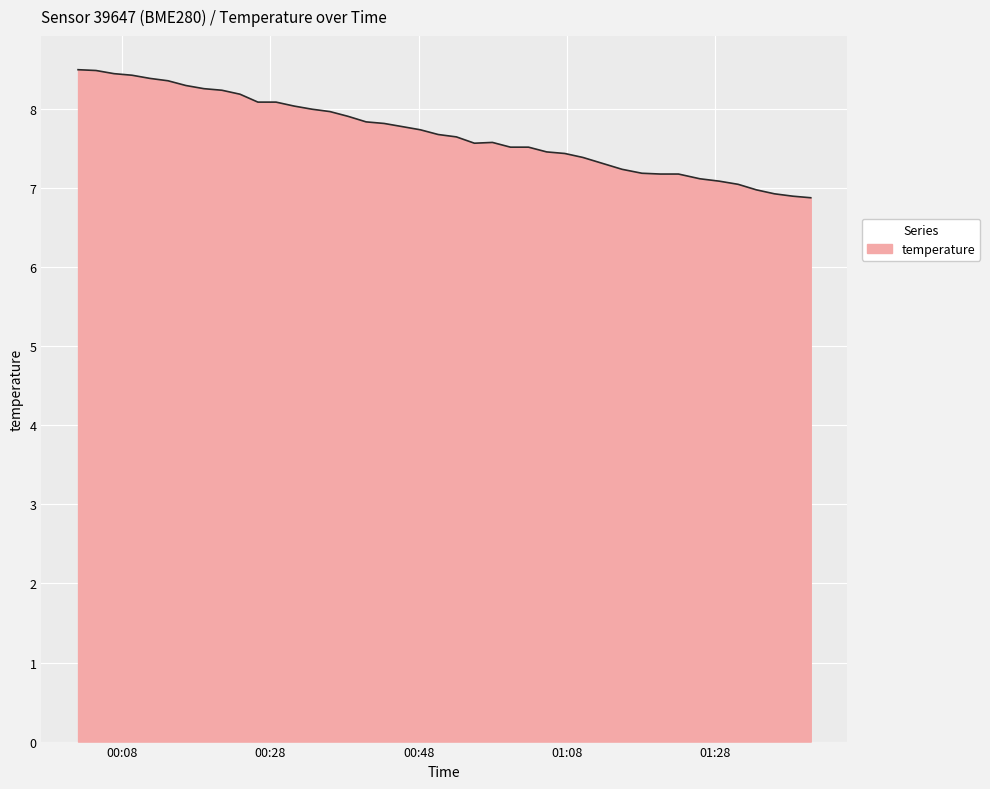

What is the minimum value shown in the chart?

6.9